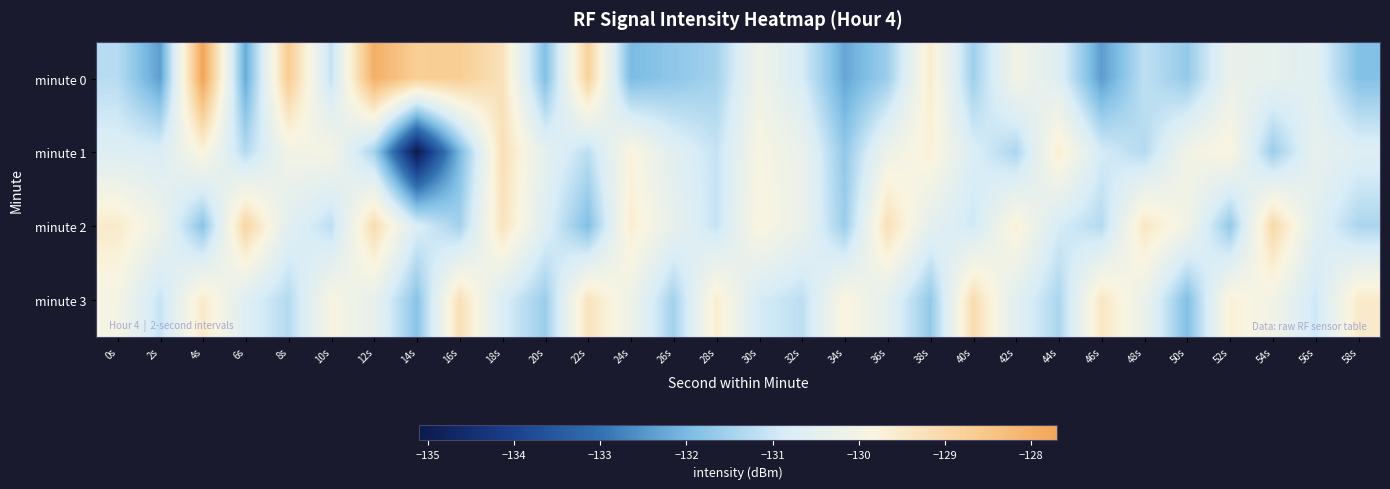

Rank the series by their maximum value, from lowest to highest.

minute 1, minute 3, minute 2, minute 0